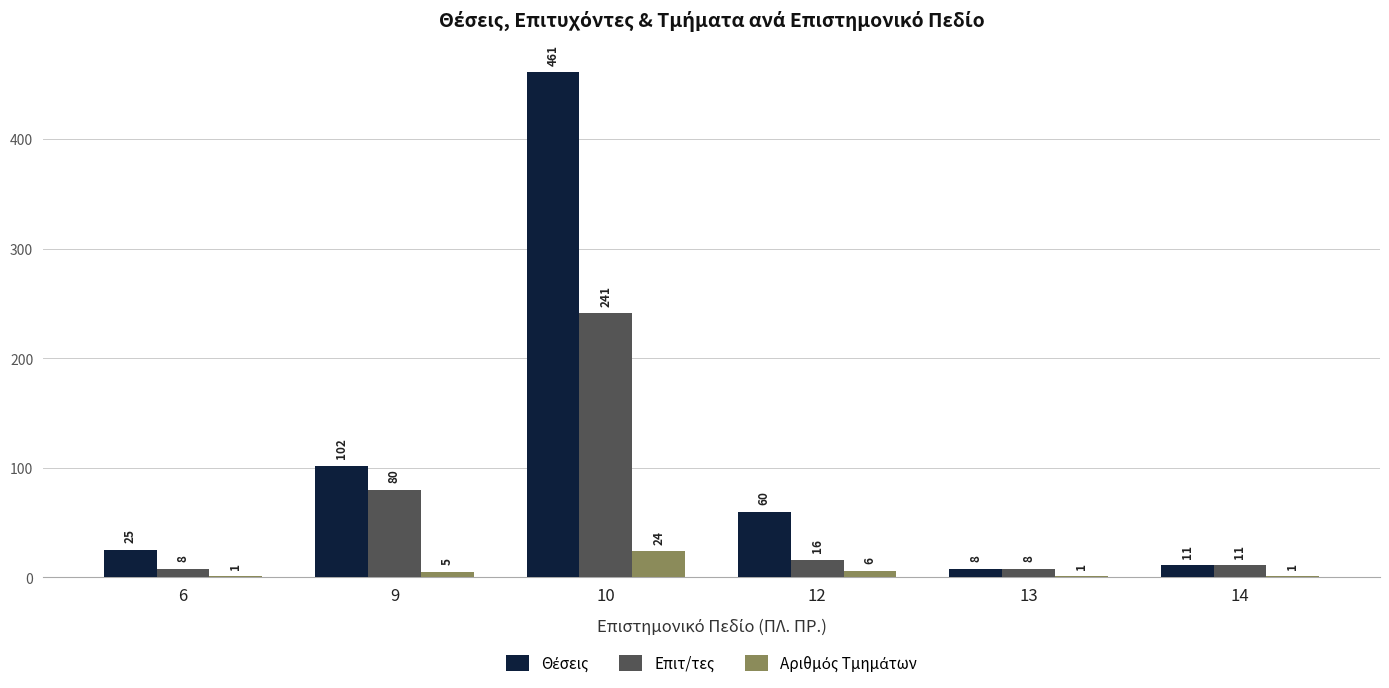

The value of Επιτ/τες at 9 is 80. True or false?

True